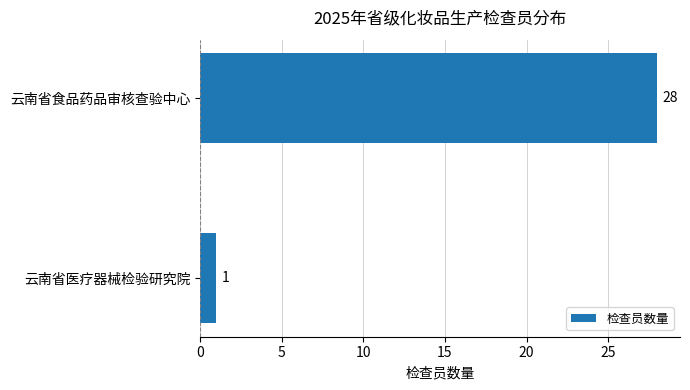

Does the chart contain any negative values?

No